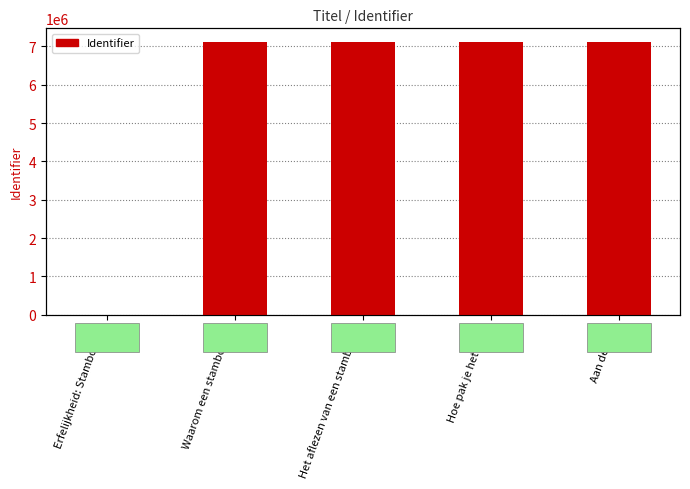

How many data points are less than 7113196?

2